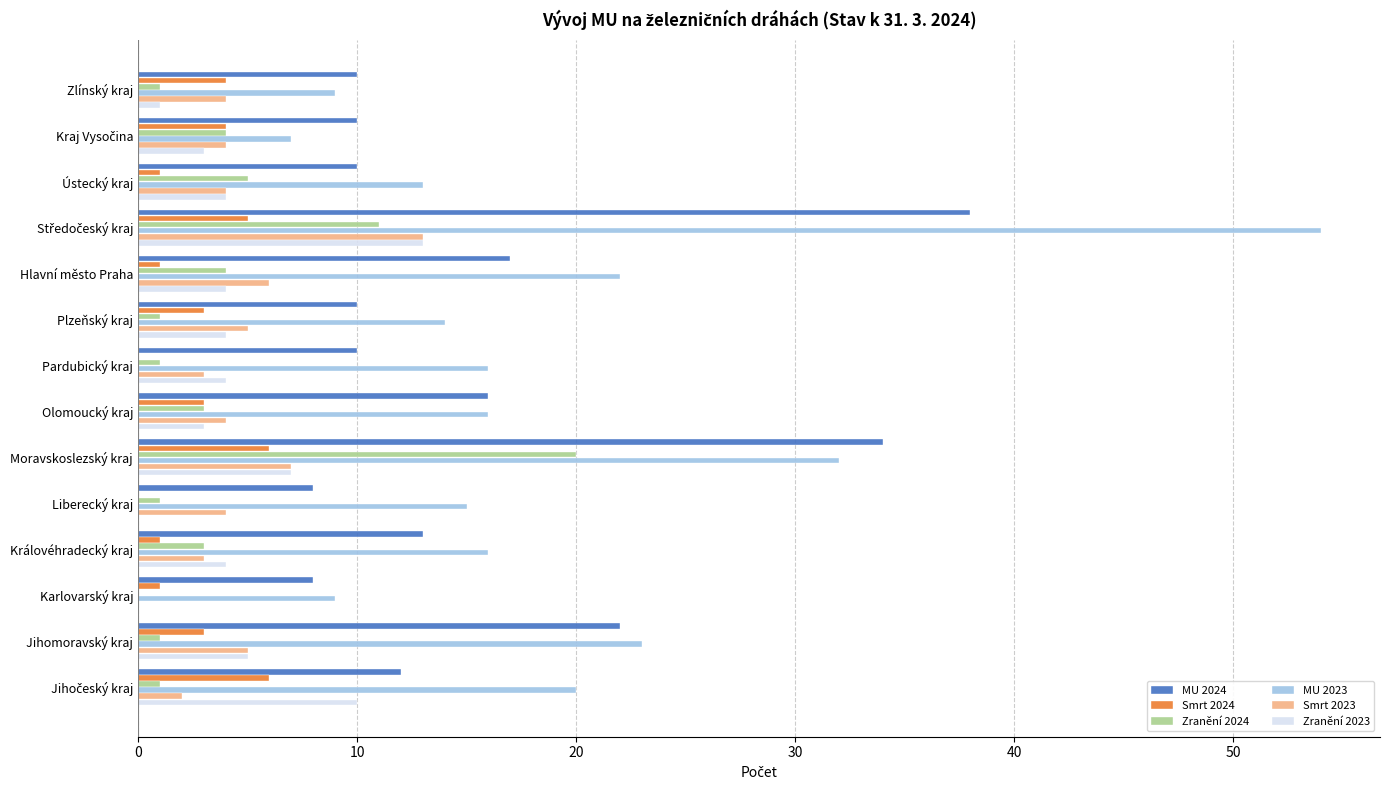

Is it true that MU 2024 equals 10 at Plzeňský kraj?

True